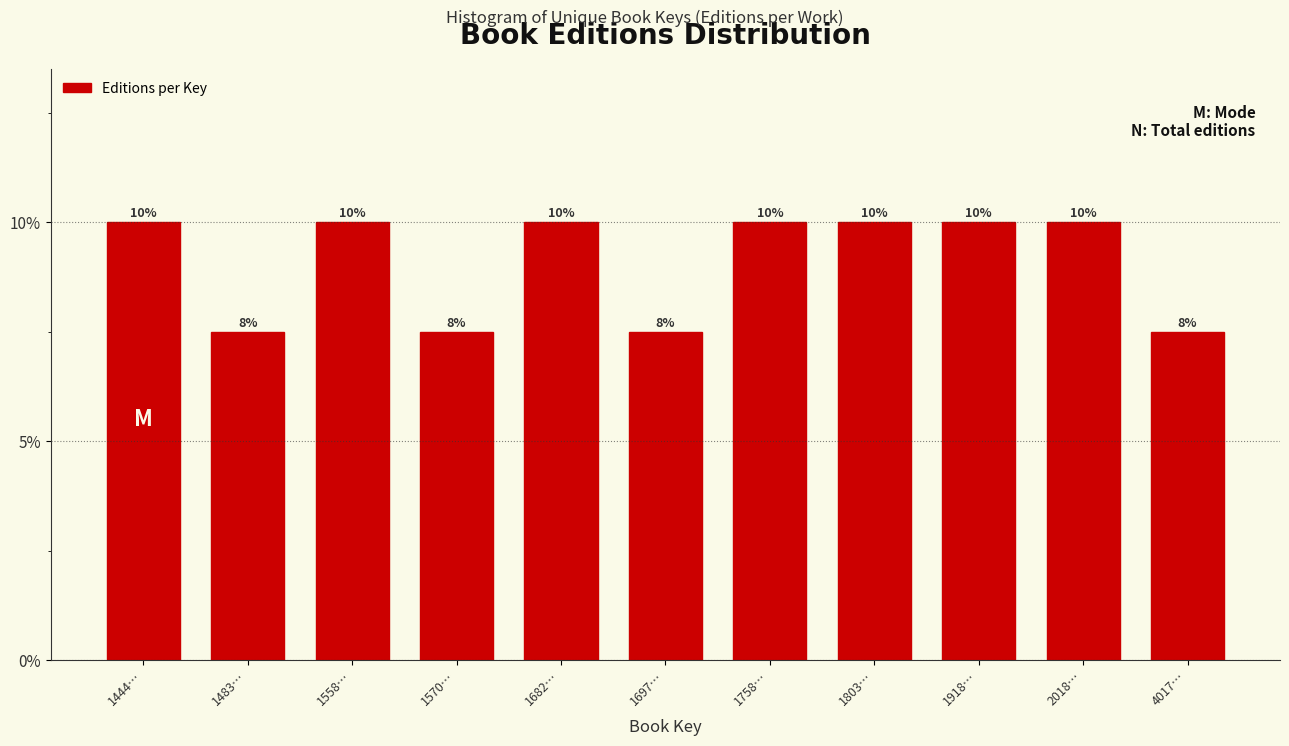

What is the minimum value shown in the chart?

7.5